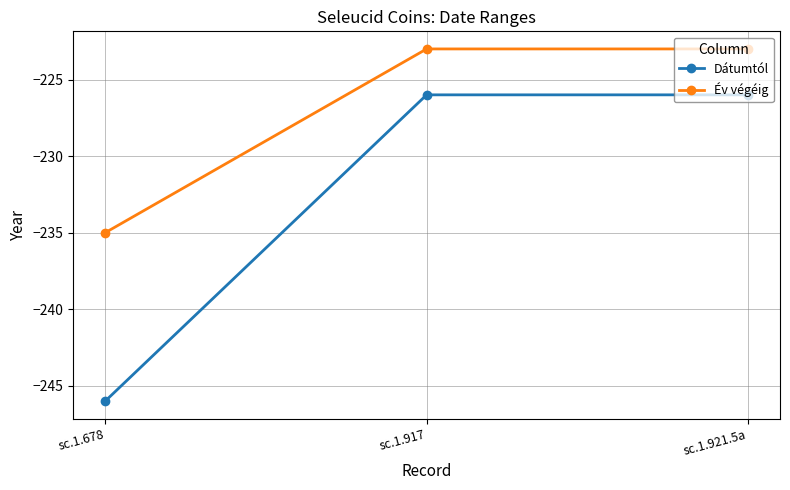

The Év végéig series shows -130 at sc.1.678. True or false?

False